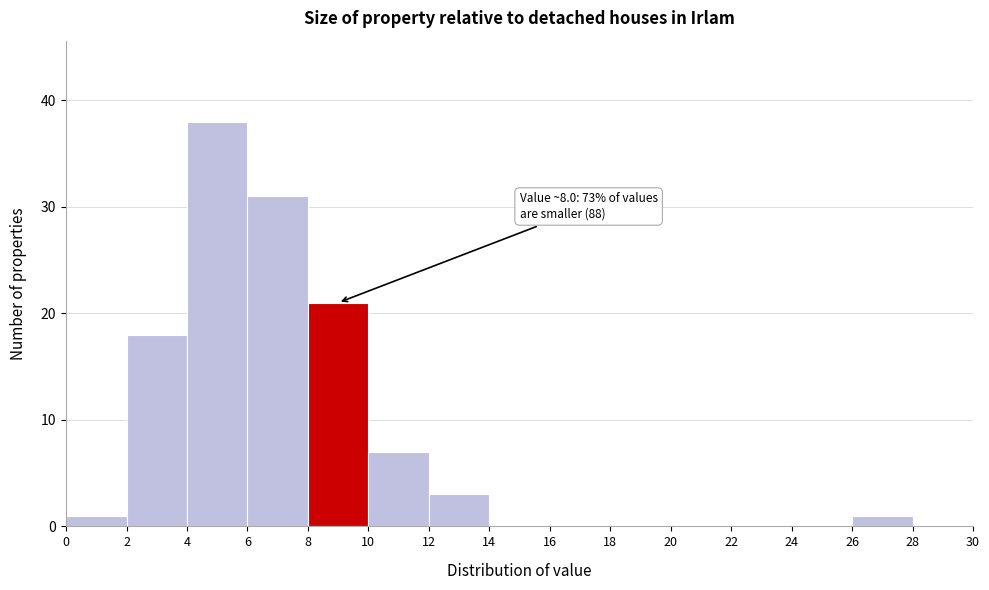

Over which range of the x-axis is the bar tallest?

4 to 6